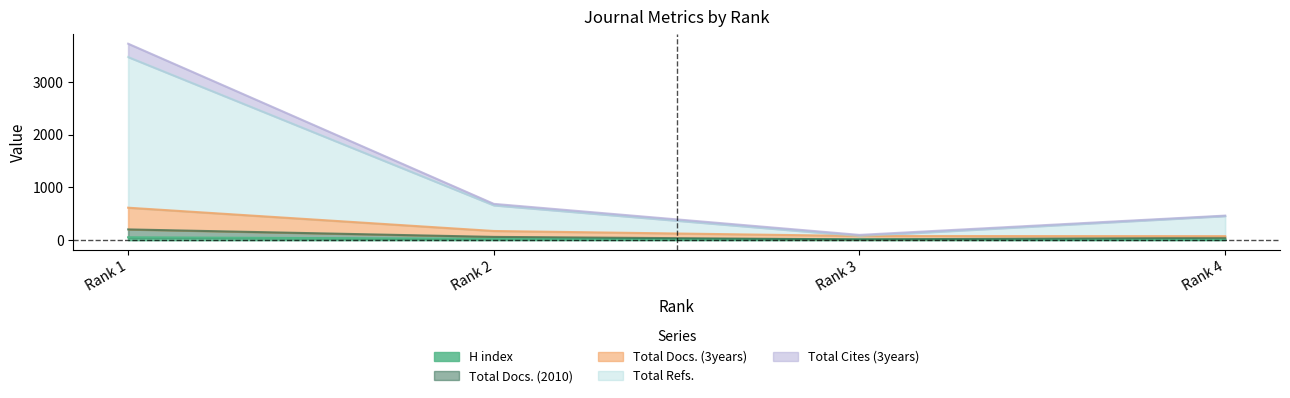

True or false: Total Cites (3years) has more than 0 points higher than both neighbors.

False